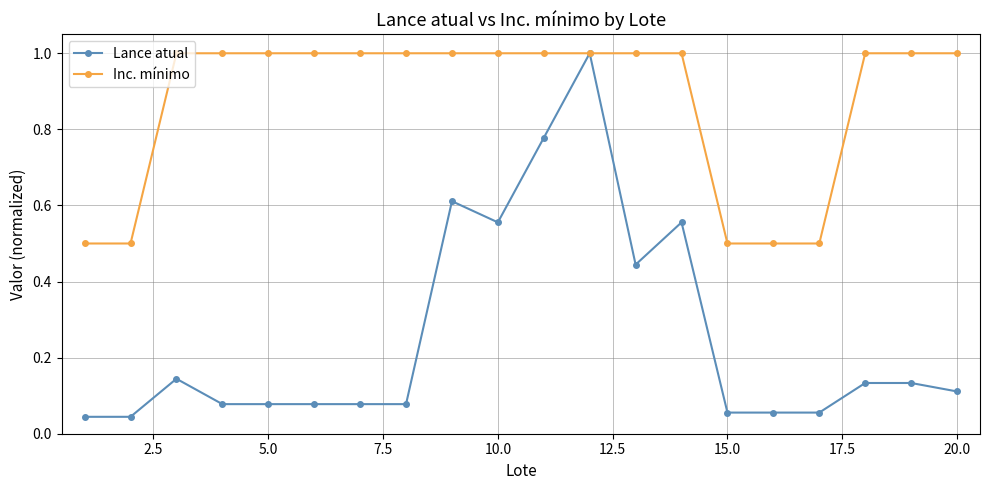

What is the value of the Inc. mínimo point at the 7th from the left?

1.0